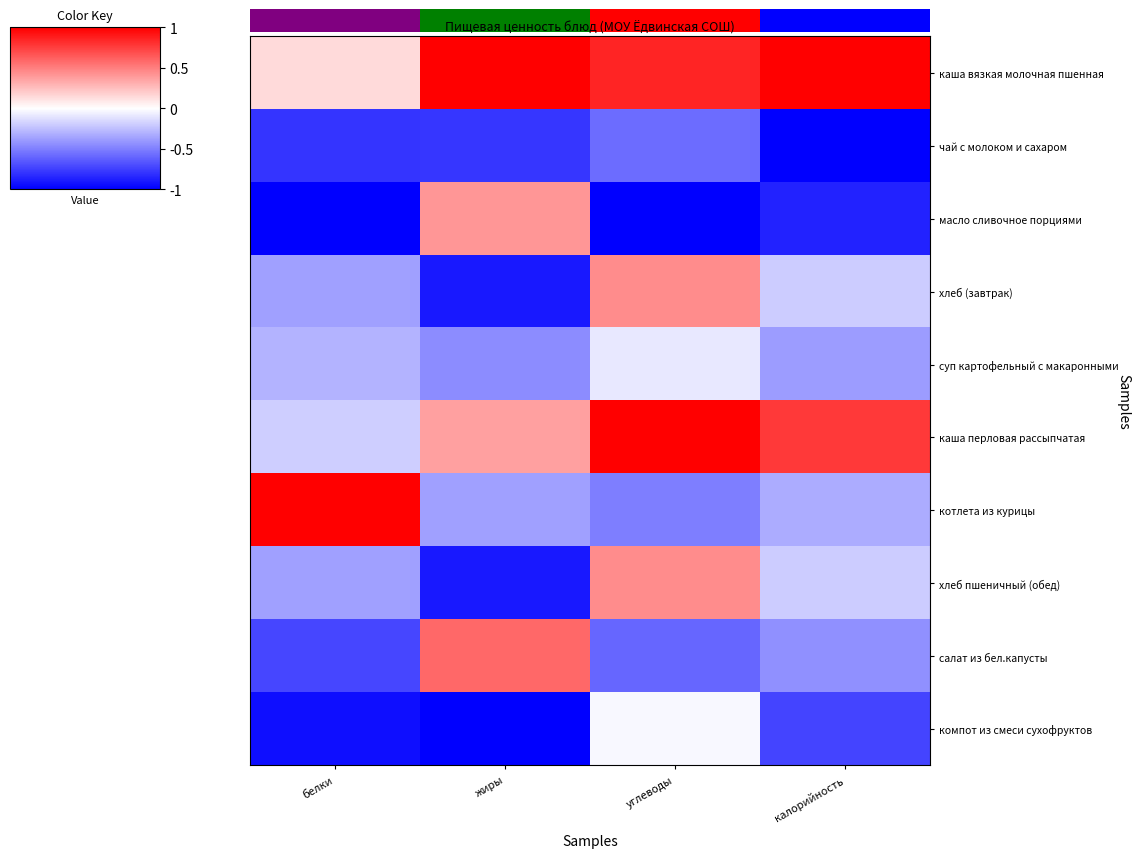

How many values in хлеб пшеничный (обед) are above zero?

1